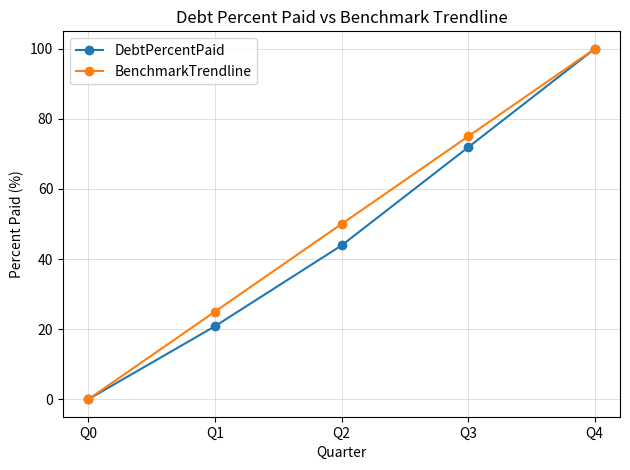

What is the total value across all series at Q4?

200.0